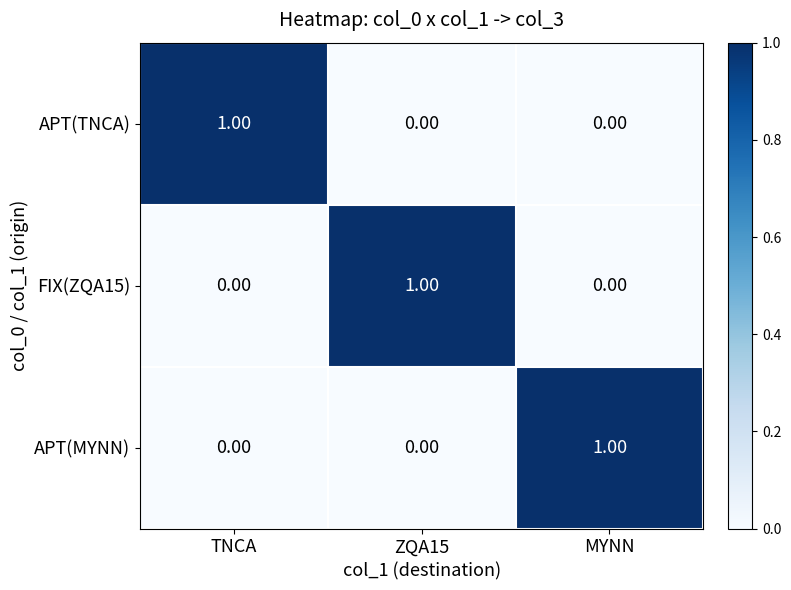

At how many categories does at least one series exceed 0?

3